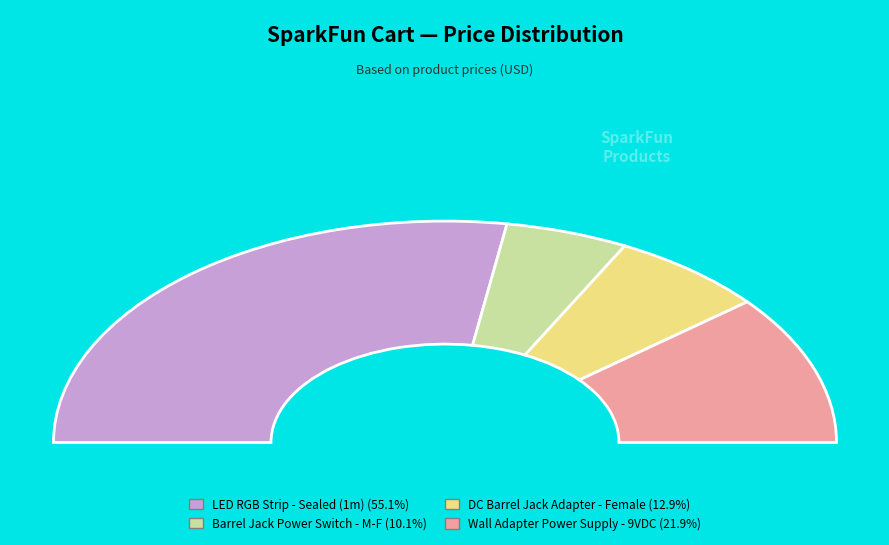

What is the largest slice in the pie chart?

COM-12023
LED RGB Strip - Sealed (1m)